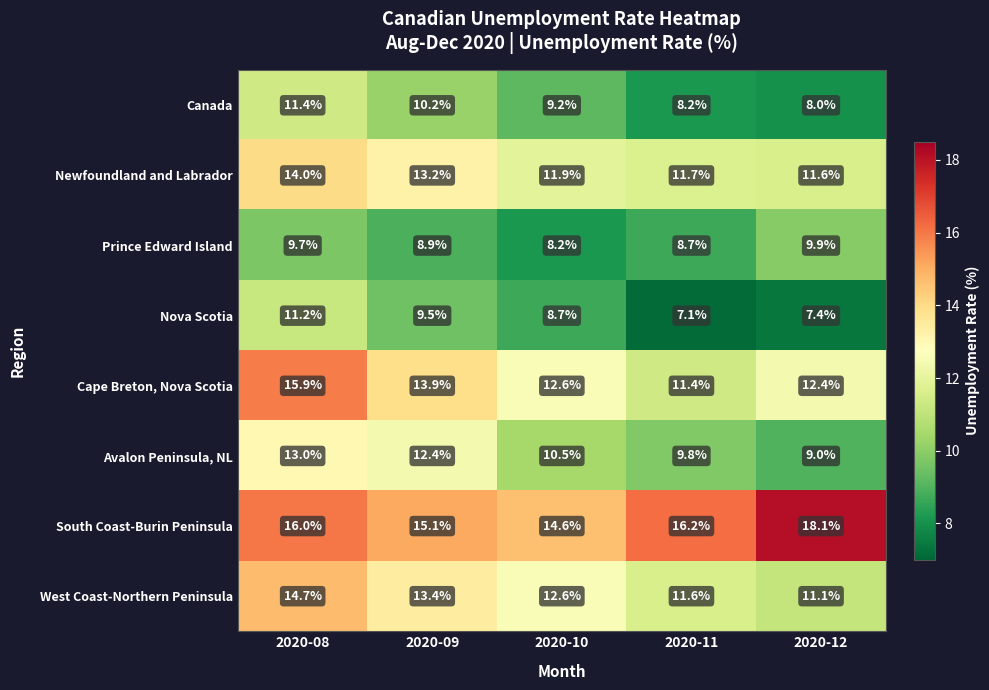

How many distinct data groups are displayed?

8